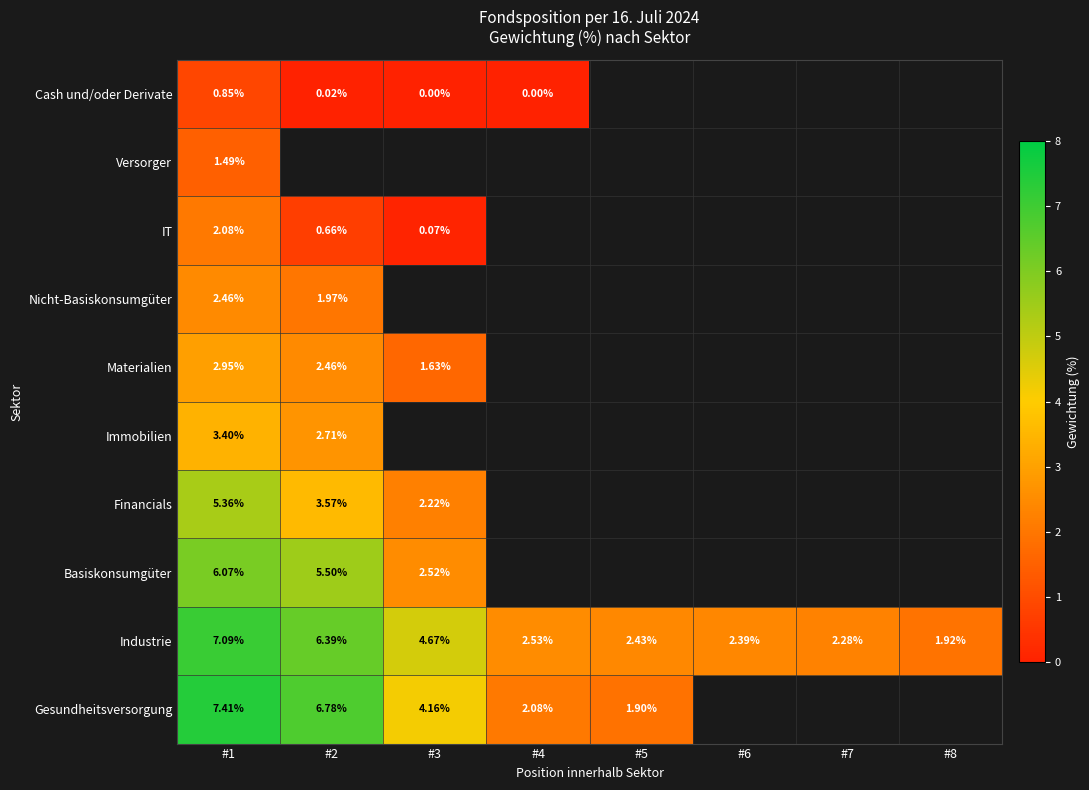

Rank the series at #1 from highest to lowest value.

Gesundheitsversorgung, Industrie, Basiskonsumgüter, Financials, Immobilien, Materialien, Nicht-Basiskonsumgüter, IT, Versorger, Cash und/oder Derivate